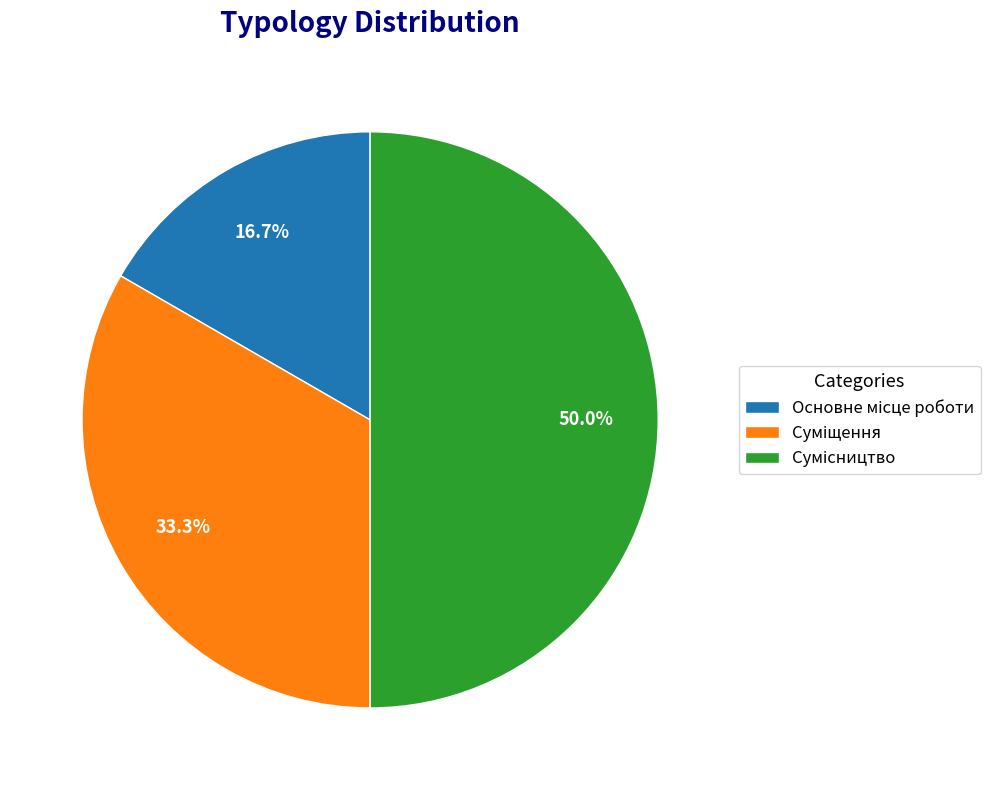

Do Сумісництво and Основне місце роботи together represent more than half of the pie?

Yes